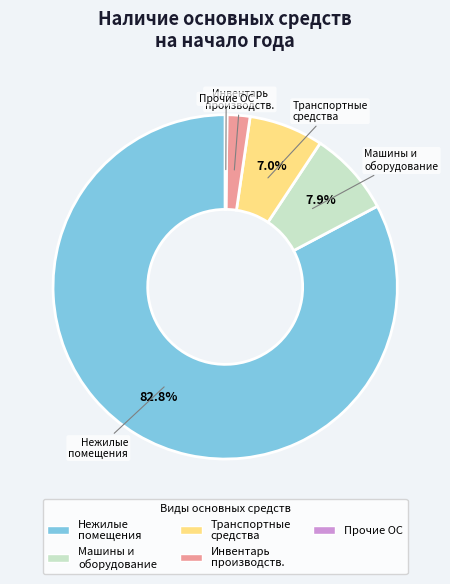

Is there a majority slice in this chart?

Yes